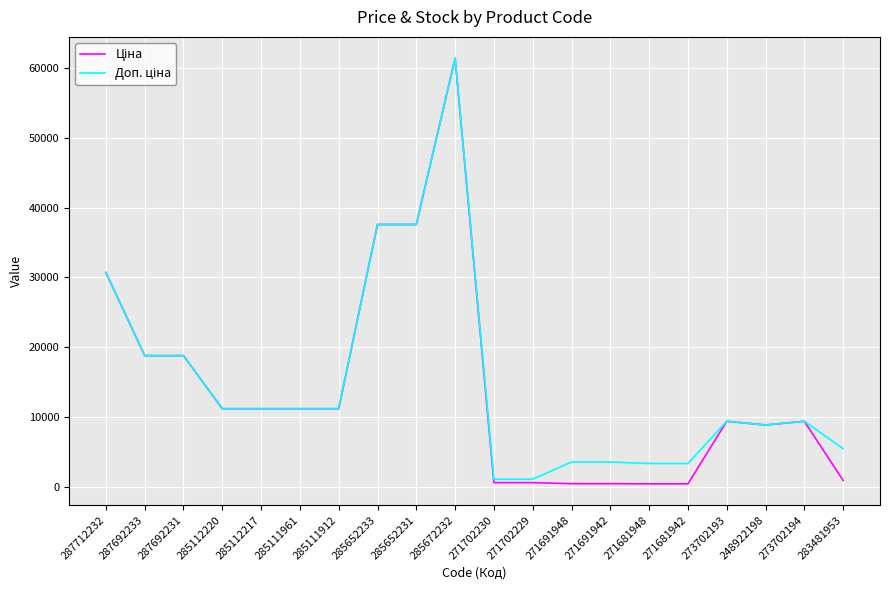

At which category is the sum across all series the highest?

285672232